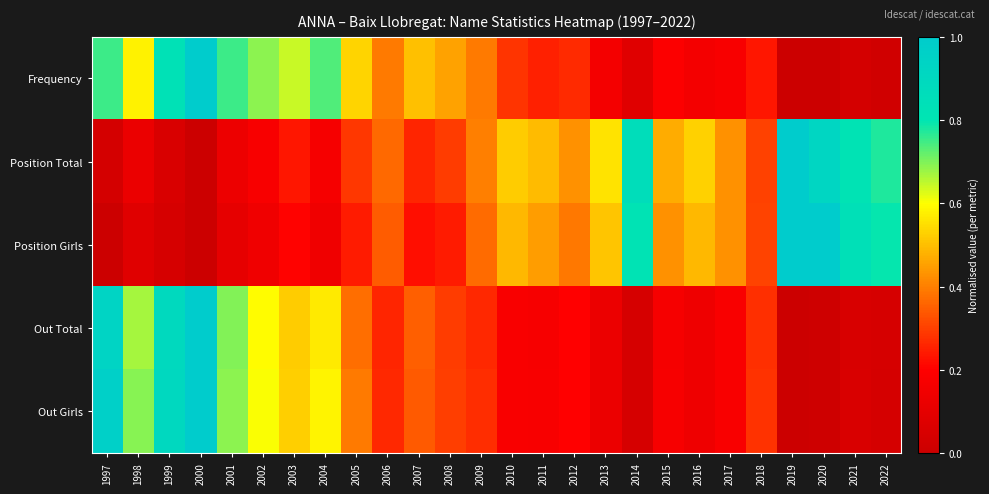

Which series has the widest spread of values?

Frequency